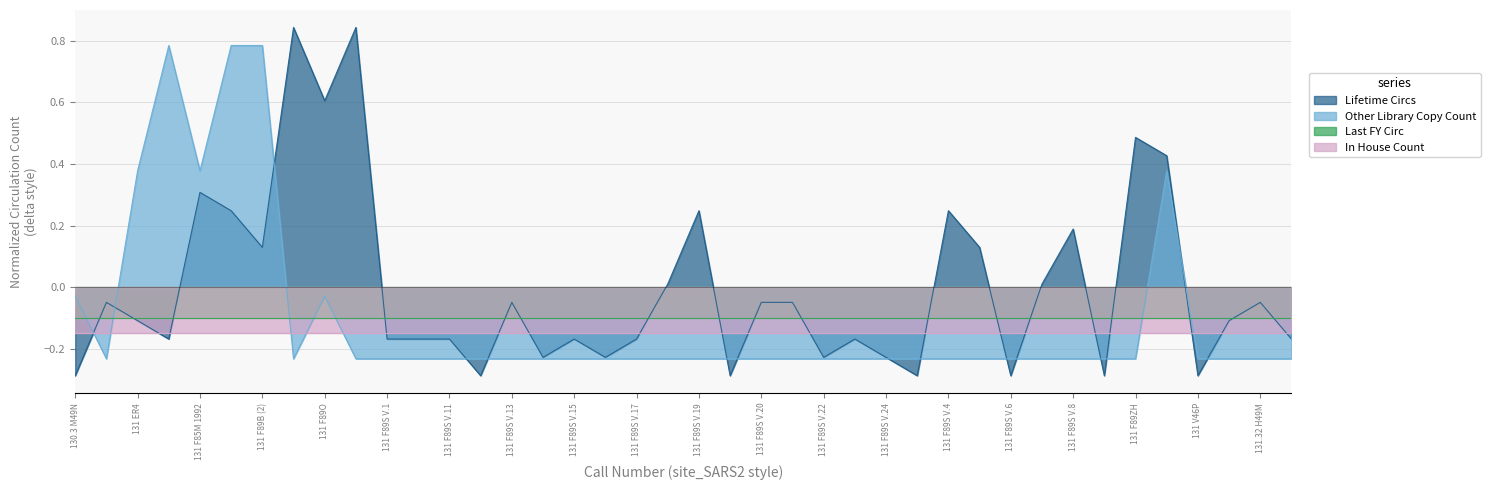

What is the average value of the Other Library Copy Count series?

-0.1